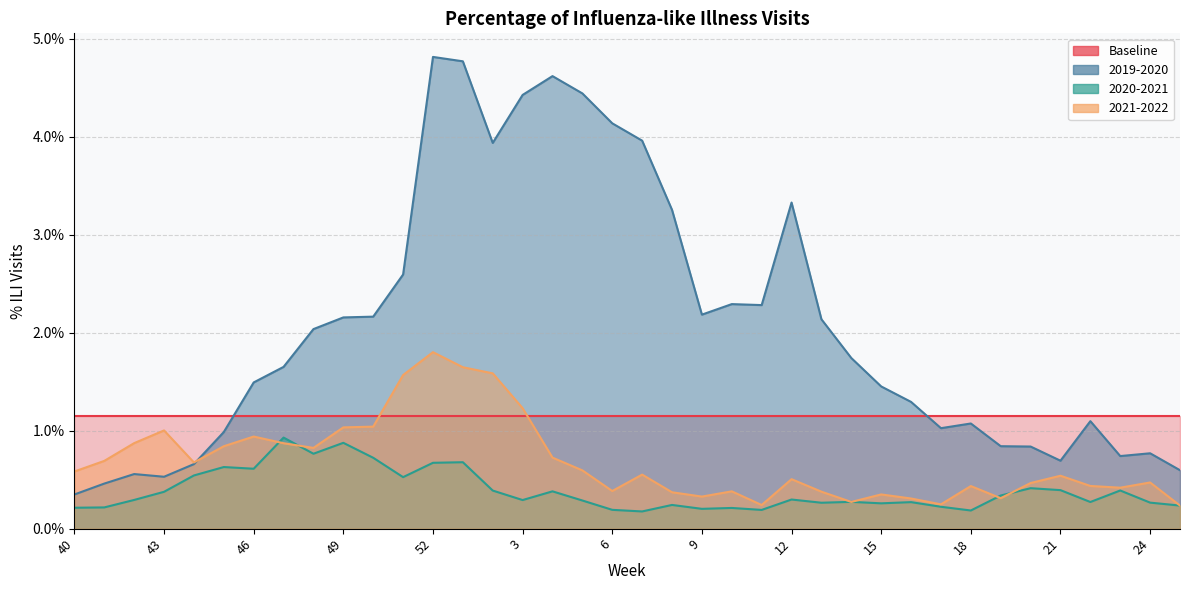

At how many categories does at least one series exceed 0?

38